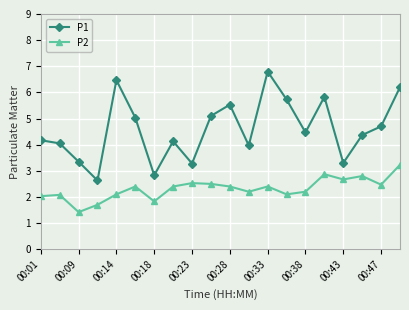

What is the difference between the maximum and second lowest values in the P2 series?

1.5